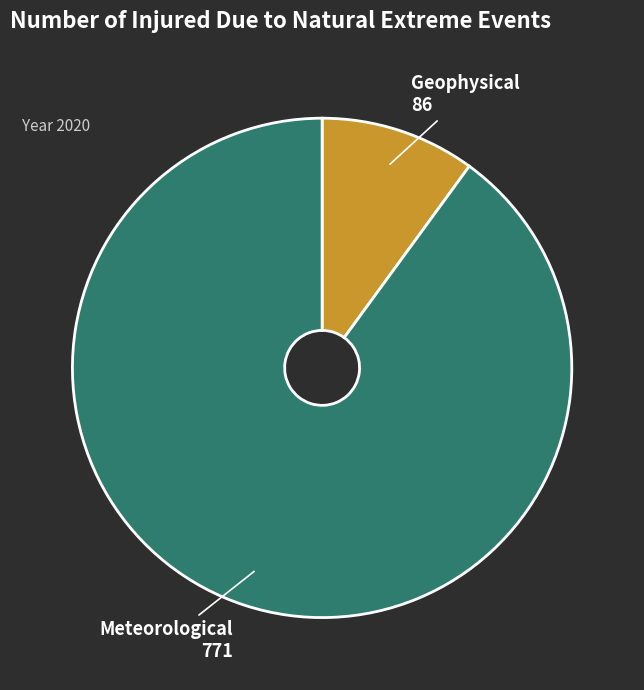

Does any single category account for the majority?

Yes